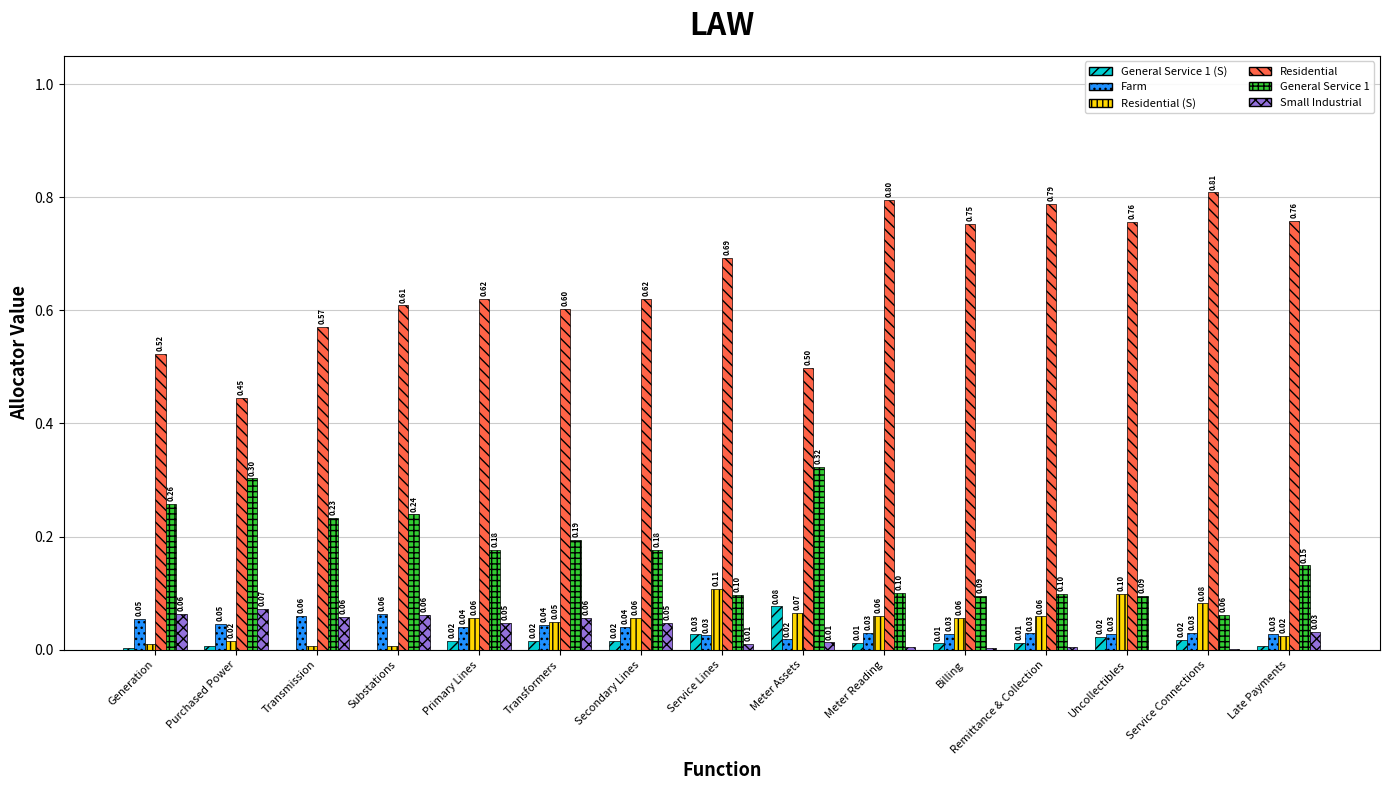

What is the approximate value of General Service 1 at Service Connections?

0.1